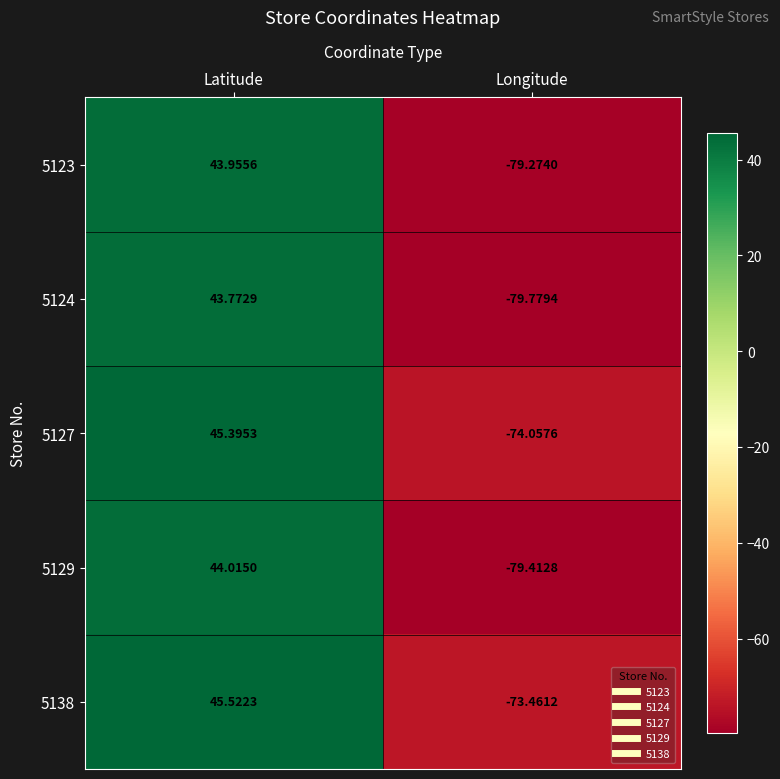

At which category does the chart reach its peak across all series?

Latitude